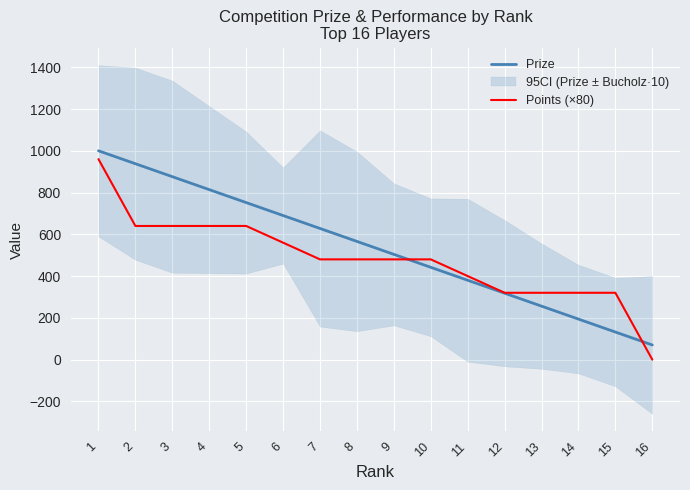

List the labels in order of Prize value, smallest first.

16, 15, 14, 13, 12, 11, 10, 9, 8, 7, 6, 5, 4, 3, 2, 1